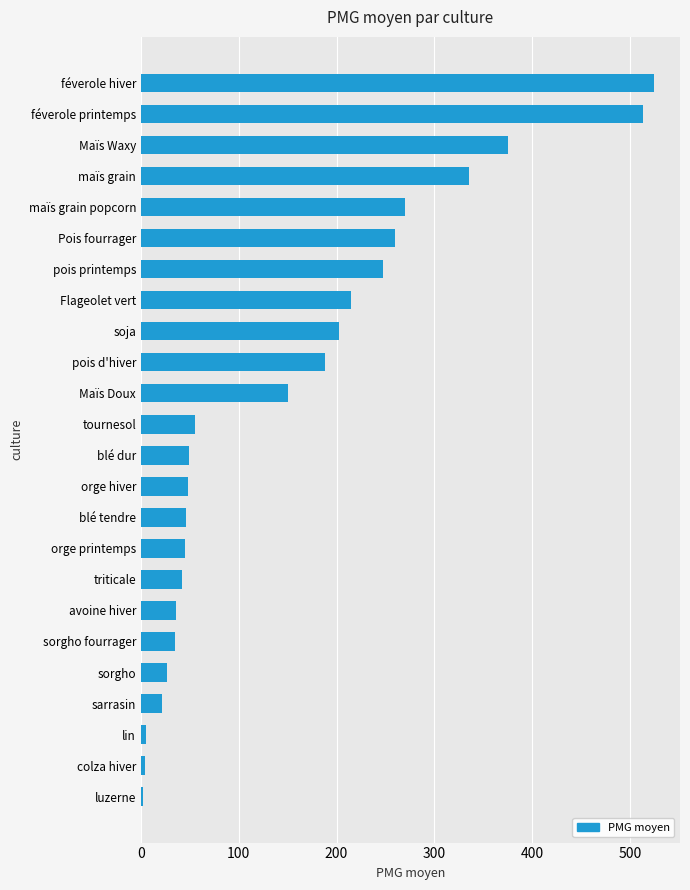

Which label corresponds to the largest value in the chart?

féverole hiver